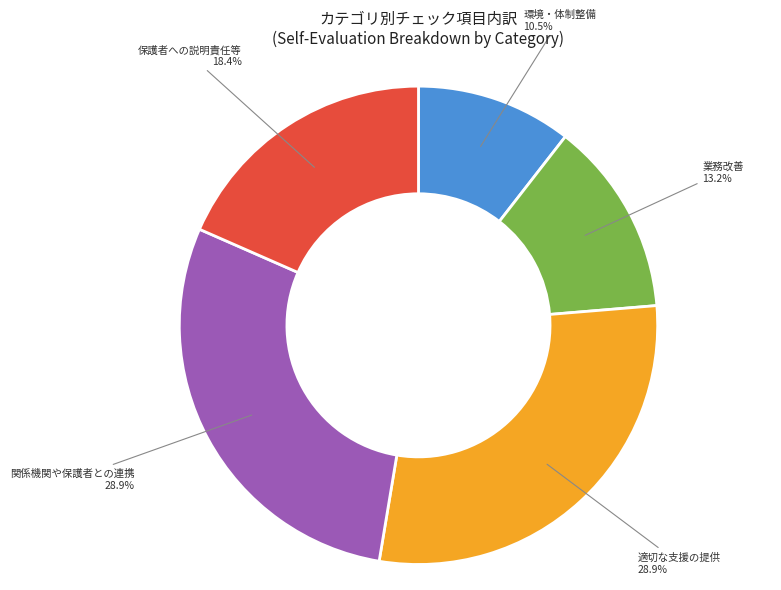

Is there any slice that represents more than half of the pie?

No